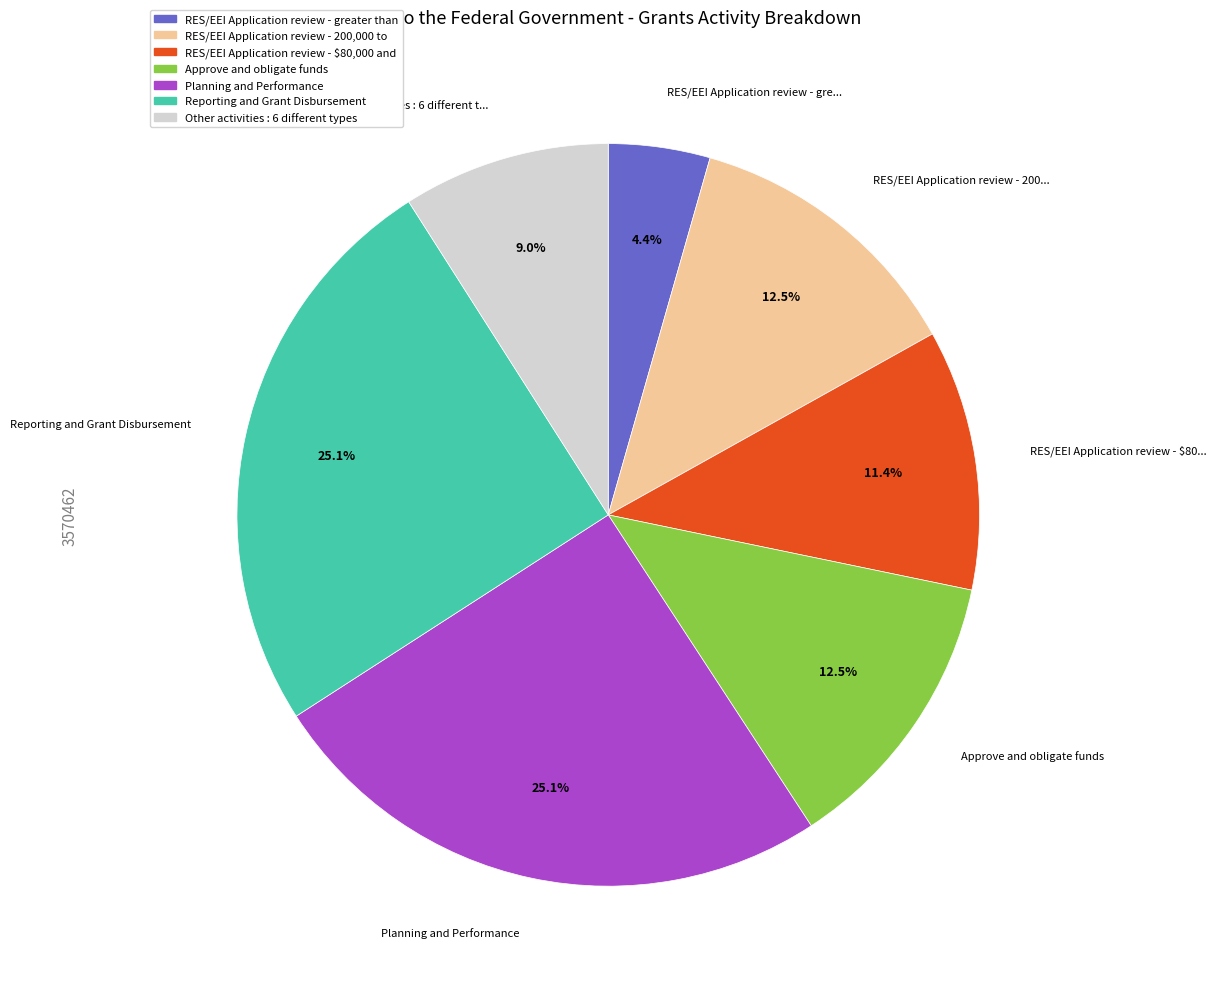

To the nearest percent, what is the average slice percentage?

14%